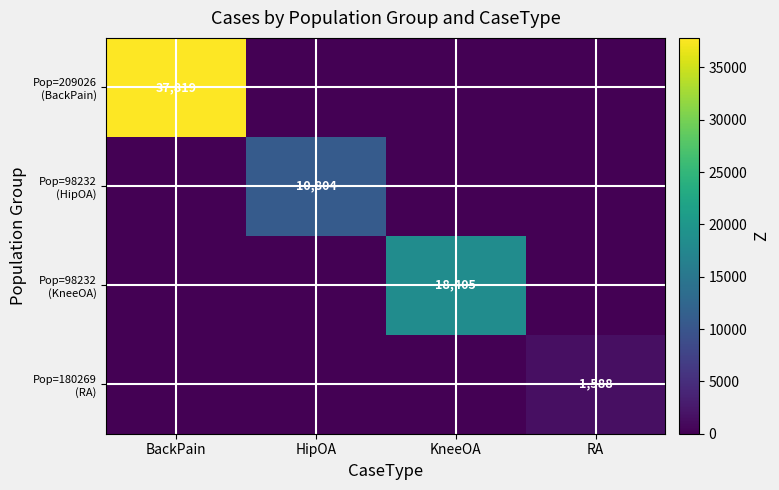

Which category has the lowest value in the Pop=98232 (HipOA) series?

BackPain